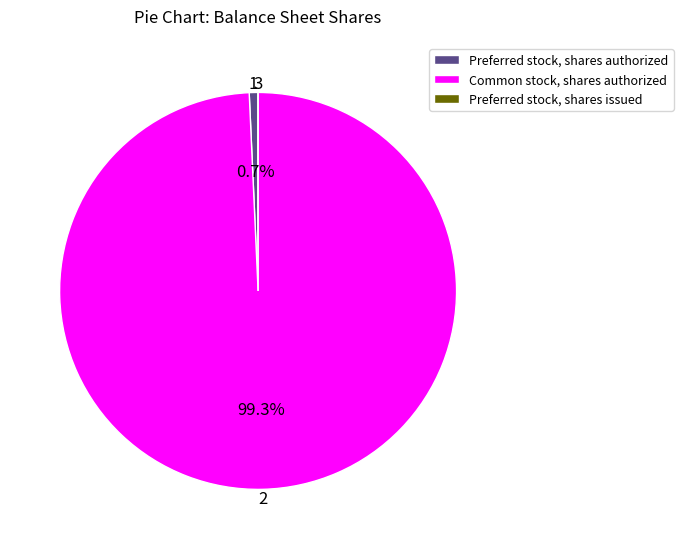

Does Preferred stock, shares authorized represent more than half of the total?

No